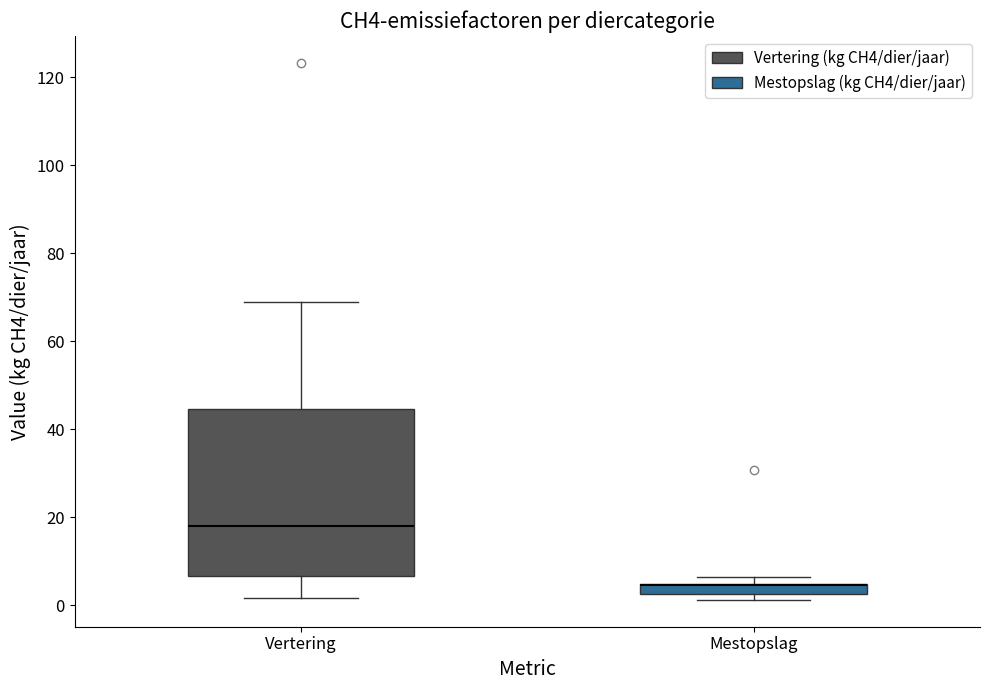

Where is the lower edge of the box for Mestopslag on the y-axis? The values are not printed on the chart, so give them approximately, as read against the axis.

2